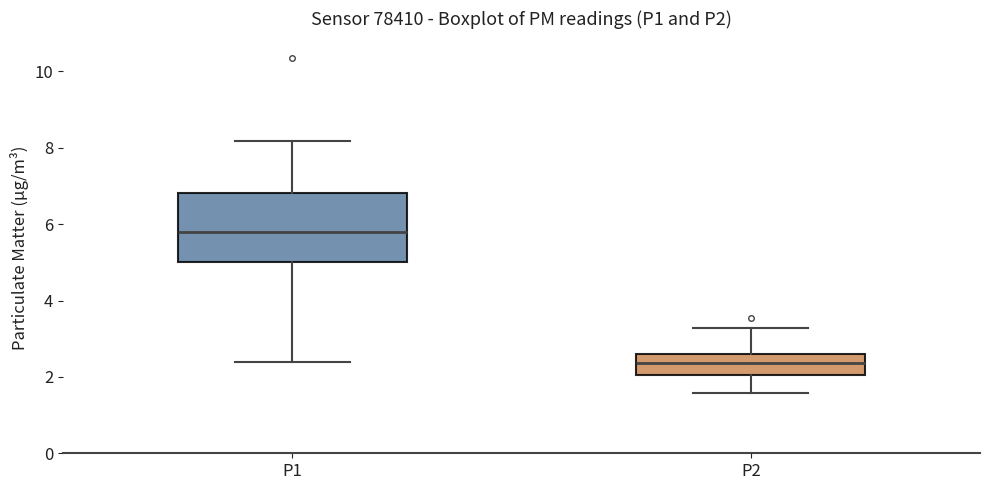

Where does the median line of the box for P2 sit on the y-axis? The values are not printed on the chart, so give them approximately, as read against the axis.

2.4